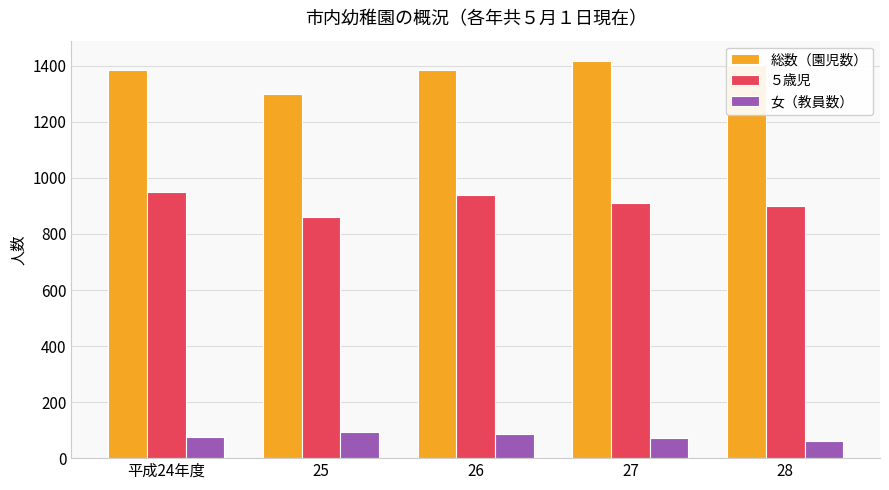

What is the minimum value for ５歳児?

862